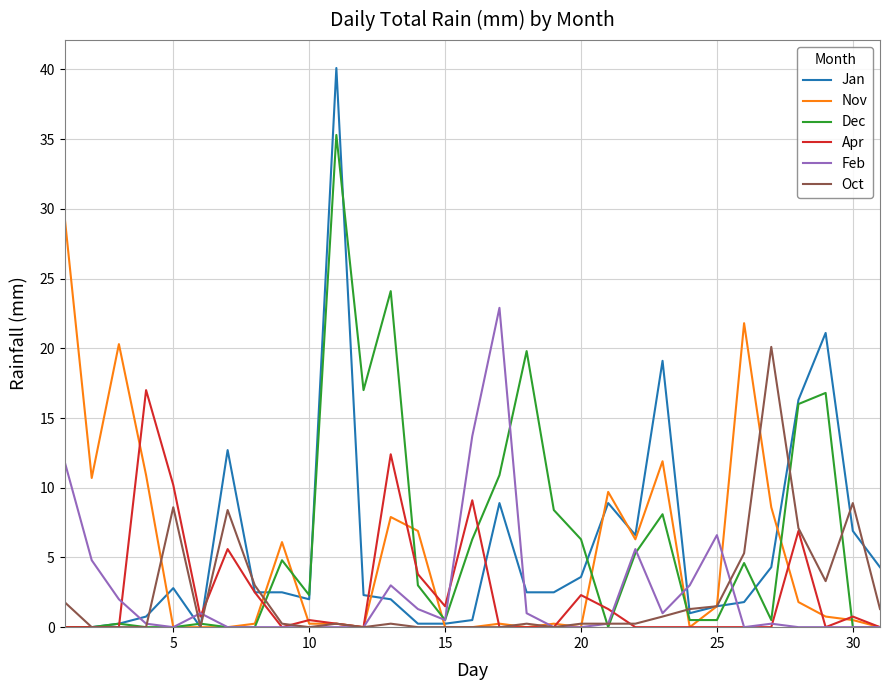

Rank the series by their maximum value, from highest to lowest.

Jan, Dec, Nov, Feb, Oct, Apr